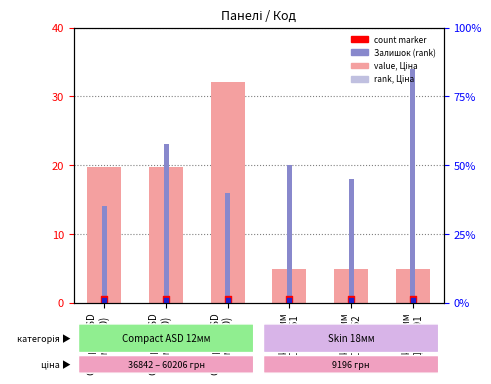

Which series reaches the minimum Y coordinate?

rank marker